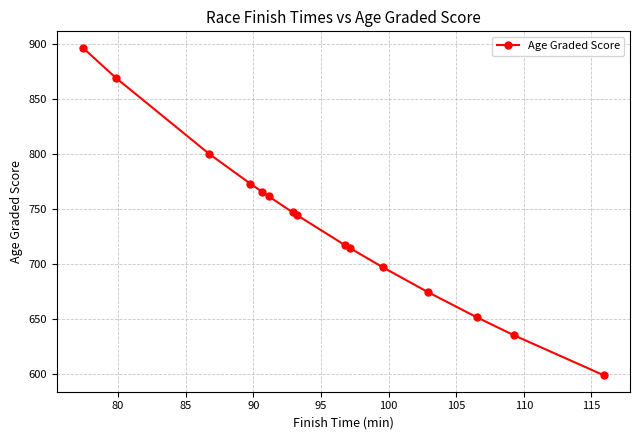

Is this an area chart (filled region under the line)?

No